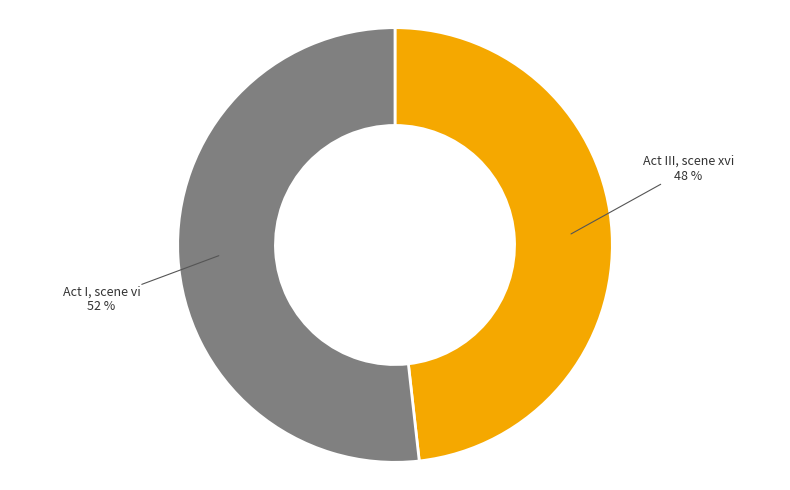

Do Act III, scene xvi and Act I, scene vi together represent more than half of the pie?

Yes